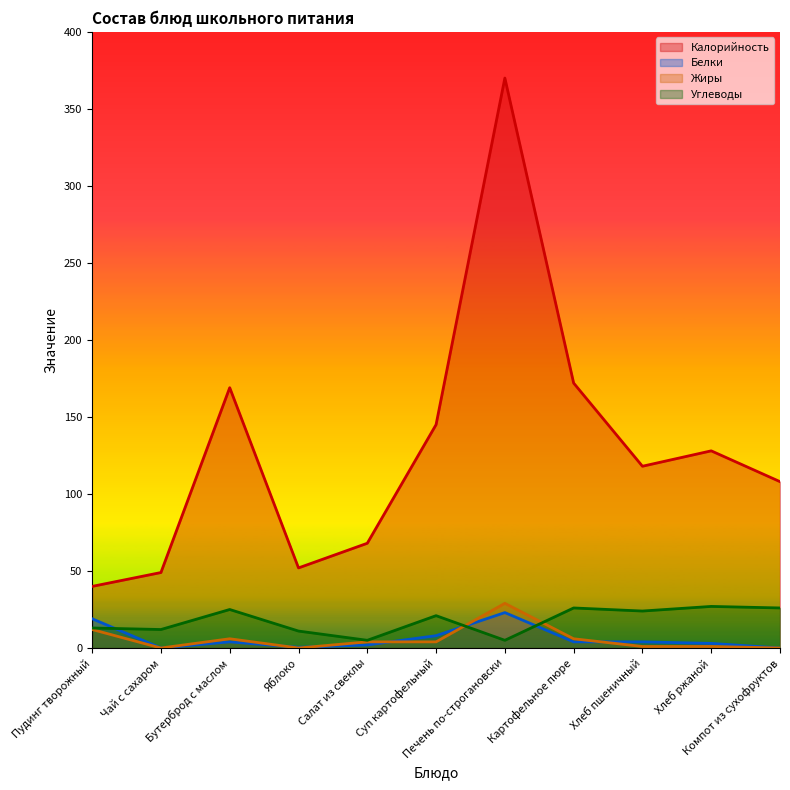

At which label does Жиры first exceed 4?

Пудинг творожный